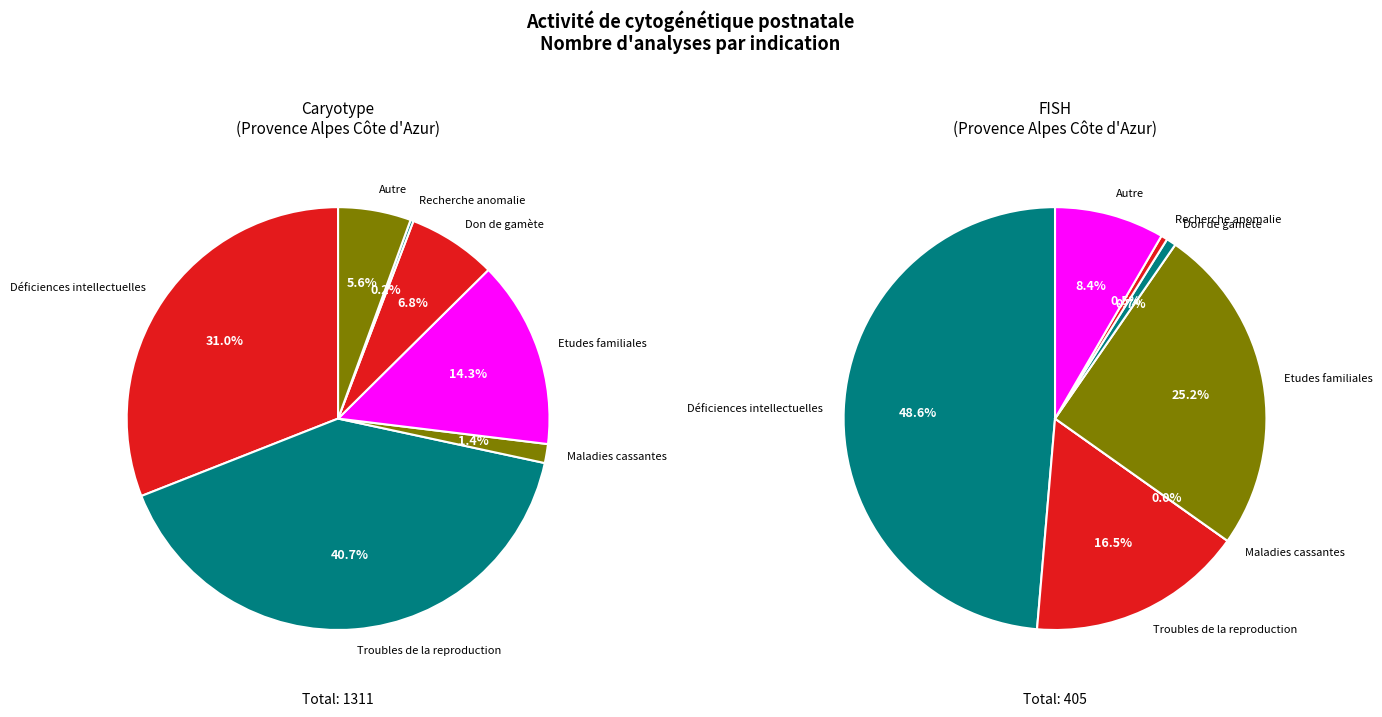

Rank the series at Maladies cassantes from lowest to highest value.

FISH, Caryotype